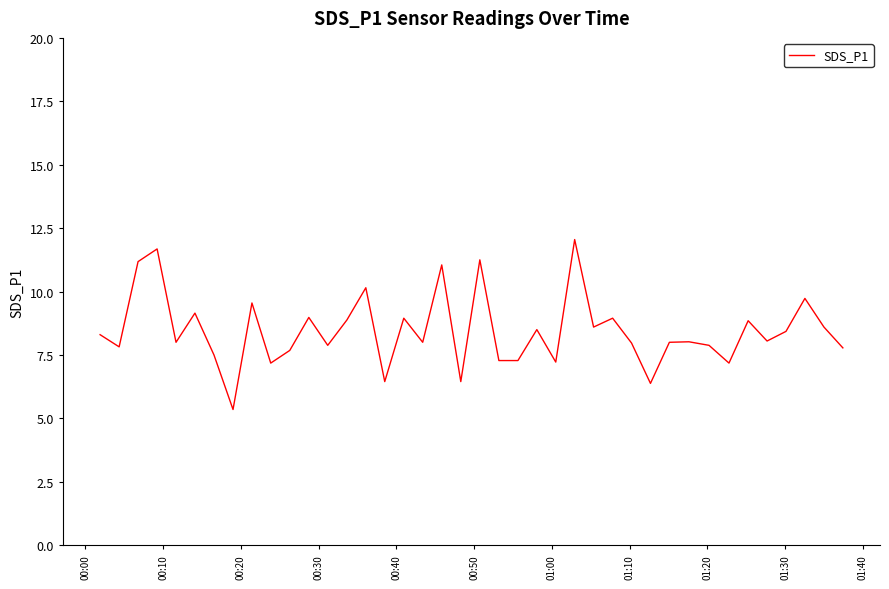

What is the maximum value shown in the chart?

12.1